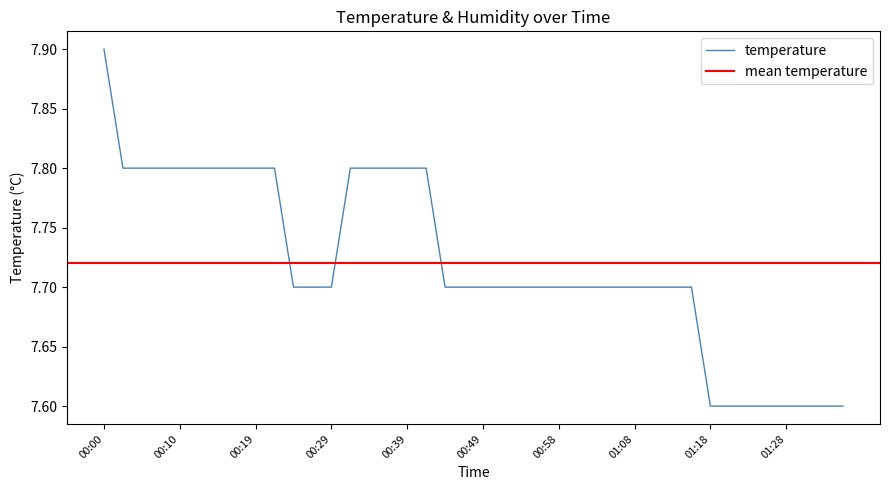

The chart shows a value of 7.7 at 00:46. True or false?

True